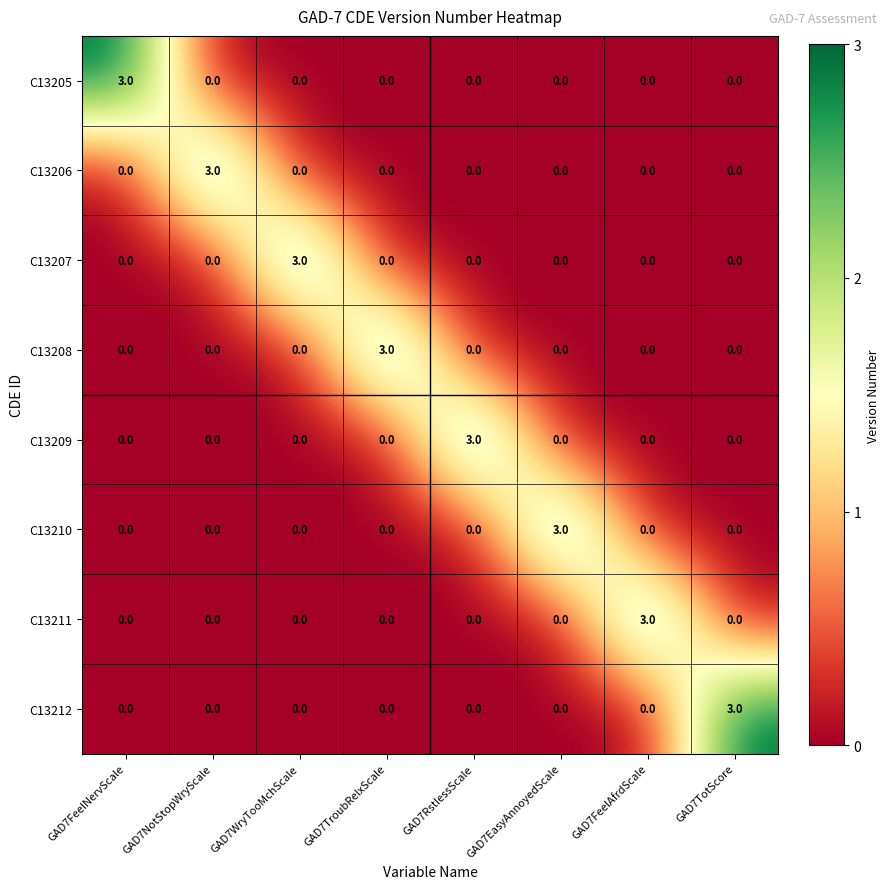

Is the value of C13208 at GAD7TroubRelxScale greater than the value of C13205 at GAD7WryTooMchScale?

Yes